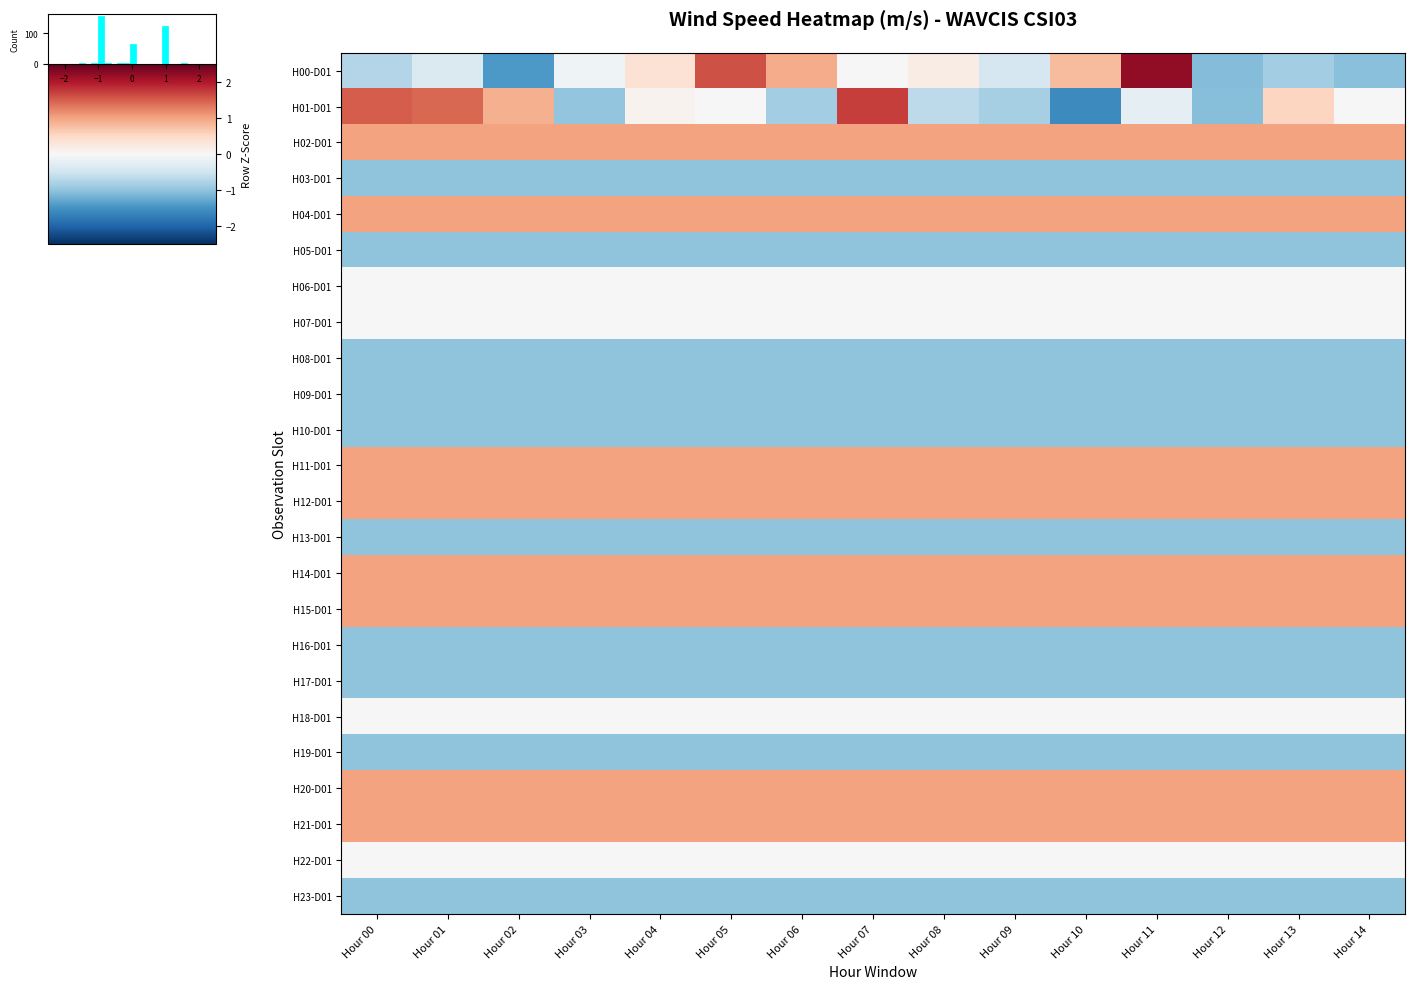

Reading right to left, transcribe all the data shown in this chart.

H00-D01: Hour 14=-1.0	Hour 13=-0.9	Hour 12=-1.1	Hour 11=2.2	Hour 10=0.8	Hour 09=-0.4	Hour 08=0.2	Hour 07=-0.0	Hour 06=0.9	Hour 05=1.6	Hour 04=0.4	Hour 03=-0.1	Hour 02=-1.4	Hour 01=-0.4	Hour 00=-0.7
H01-D01: Hour 14=0.0	Hour 13=0.5	Hour 12=-1.1	Hour 11=-0.2	Hour 10=-1.6	Hour 09=-0.8	Hour 08=-0.7	Hour 07=1.7	Hour 06=-0.9	Hour 05=0.0	Hour 04=0.1	Hour 03=-1.0	Hour 02=0.9	Hour 01=1.4	Hour 00=1.5
H02-D01: Hour 14=1.0	Hour 13=1.0	Hour 12=1.0	Hour 11=1.0	Hour 10=1.0	Hour 09=1.0	Hour 08=1.0	Hour 07=1.0	Hour 06=1.0	Hour 05=1.0	Hour 04=1.0	Hour 03=1.0	Hour 02=1.0	Hour 01=1.0	Hour 00=1.0
H03-D01: Hour 14=-1.0	Hour 13=-1.0	Hour 12=-1.0	Hour 11=-1.0	Hour 10=-1.0	Hour 09=-1.0	Hour 08=-1.0	Hour 07=-1.0	Hour 06=-1.0	Hour 05=-1.0	Hour 04=-1.0	Hour 03=-1.0	Hour 02=-1.0	Hour 01=-1.0	Hour 00=-1.0
H04-D01: Hour 14=1.0	Hour 13=1.0	Hour 12=1.0	Hour 11=1.0	Hour 10=1.0	Hour 09=1.0	Hour 08=1.0	Hour 07=1.0	Hour 06=1.0	Hour 05=1.0	Hour 04=1.0	Hour 03=1.0	Hour 02=1.0	Hour 01=1.0	Hour 00=1.0
H05-D01: Hour 14=-1.0	Hour 13=-1.0	Hour 12=-1.0	Hour 11=-1.0	Hour 10=-1.0	Hour 09=-1.0	Hour 08=-1.0	Hour 07=-1.0	Hour 06=-1.0	Hour 05=-1.0	Hour 04=-1.0	Hour 03=-1.0	Hour 02=-1.0	Hour 01=-1.0	Hour 00=-1.0
H06-D01: Hour 14=0.0	Hour 13=0.0	Hour 12=0.0	Hour 11=0.0	Hour 10=0.0	Hour 09=0.0	Hour 08=0.0	Hour 07=0.0	Hour 06=0.0	Hour 05=0.0	Hour 04=0.0	Hour 03=0.0	Hour 02=0.0	Hour 01=0.0	Hour 00=0.0
H07-D01: Hour 14=0.0	Hour 13=0.0	Hour 12=0.0	Hour 11=0.0	Hour 10=0.0	Hour 09=0.0	Hour 08=0.0	Hour 07=0.0	Hour 06=0.0	Hour 05=0.0	Hour 04=0.0	Hour 03=0.0	Hour 02=0.0	Hour 01=0.0	Hour 00=0.0
H08-D01: Hour 14=-1.0	Hour 13=-1.0	Hour 12=-1.0	Hour 11=-1.0	Hour 10=-1.0	Hour 09=-1.0	Hour 08=-1.0	Hour 07=-1.0	Hour 06=-1.0	Hour 05=-1.0	Hour 04=-1.0	Hour 03=-1.0	Hour 02=-1.0	Hour 01=-1.0	Hour 00=-1.0
H09-D01: Hour 14=-1.0	Hour 13=-1.0	Hour 12=-1.0	Hour 11=-1.0	Hour 10=-1.0	Hour 09=-1.0	Hour 08=-1.0	Hour 07=-1.0	Hour 06=-1.0	Hour 05=-1.0	Hour 04=-1.0	Hour 03=-1.0	Hour 02=-1.0	Hour 01=-1.0	Hour 00=-1.0
H10-D01: Hour 14=-1.0	Hour 13=-1.0	Hour 12=-1.0	Hour 11=-1.0	Hour 10=-1.0	Hour 09=-1.0	Hour 08=-1.0	Hour 07=-1.0	Hour 06=-1.0	Hour 05=-1.0	Hour 04=-1.0	Hour 03=-1.0	Hour 02=-1.0	Hour 01=-1.0	Hour 00=-1.0
H11-D01: Hour 14=1.0	Hour 13=1.0	Hour 12=1.0	Hour 11=1.0	Hour 10=1.0	Hour 09=1.0	Hour 08=1.0	Hour 07=1.0	Hour 06=1.0	Hour 05=1.0	Hour 04=1.0	Hour 03=1.0	Hour 02=1.0	Hour 01=1.0	Hour 00=1.0
H12-D01: Hour 14=1.0	Hour 13=1.0	Hour 12=1.0	Hour 11=1.0	Hour 10=1.0	Hour 09=1.0	Hour 08=1.0	Hour 07=1.0	Hour 06=1.0	Hour 05=1.0	Hour 04=1.0	Hour 03=1.0	Hour 02=1.0	Hour 01=1.0	Hour 00=1.0
H13-D01: Hour 14=-1.0	Hour 13=-1.0	Hour 12=-1.0	Hour 11=-1.0	Hour 10=-1.0	Hour 09=-1.0	Hour 08=-1.0	Hour 07=-1.0	Hour 06=-1.0	Hour 05=-1.0	Hour 04=-1.0	Hour 03=-1.0	Hour 02=-1.0	Hour 01=-1.0	Hour 00=-1.0
H14-D01: Hour 14=1.0	Hour 13=1.0	Hour 12=1.0	Hour 11=1.0	Hour 10=1.0	Hour 09=1.0	Hour 08=1.0	Hour 07=1.0	Hour 06=1.0	Hour 05=1.0	Hour 04=1.0	Hour 03=1.0	Hour 02=1.0	Hour 01=1.0	Hour 00=1.0
H15-D01: Hour 14=1.0	Hour 13=1.0	Hour 12=1.0	Hour 11=1.0	Hour 10=1.0	Hour 09=1.0	Hour 08=1.0	Hour 07=1.0	Hour 06=1.0	Hour 05=1.0	Hour 04=1.0	Hour 03=1.0	Hour 02=1.0	Hour 01=1.0	Hour 00=1.0
H16-D01: Hour 14=-1.0	Hour 13=-1.0	Hour 12=-1.0	Hour 11=-1.0	Hour 10=-1.0	Hour 09=-1.0	Hour 08=-1.0	Hour 07=-1.0	Hour 06=-1.0	Hour 05=-1.0	Hour 04=-1.0	Hour 03=-1.0	Hour 02=-1.0	Hour 01=-1.0	Hour 00=-1.0
H17-D01: Hour 14=-1.0	Hour 13=-1.0	Hour 12=-1.0	Hour 11=-1.0	Hour 10=-1.0	Hour 09=-1.0	Hour 08=-1.0	Hour 07=-1.0	Hour 06=-1.0	Hour 05=-1.0	Hour 04=-1.0	Hour 03=-1.0	Hour 02=-1.0	Hour 01=-1.0	Hour 00=-1.0
H18-D01: Hour 14=0.0	Hour 13=0.0	Hour 12=0.0	Hour 11=0.0	Hour 10=0.0	Hour 09=0.0	Hour 08=0.0	Hour 07=0.0	Hour 06=0.0	Hour 05=0.0	Hour 04=0.0	Hour 03=0.0	Hour 02=0.0	Hour 01=0.0	Hour 00=0.0
H19-D01: Hour 14=-1.0	Hour 13=-1.0	Hour 12=-1.0	Hour 11=-1.0	Hour 10=-1.0	Hour 09=-1.0	Hour 08=-1.0	Hour 07=-1.0	Hour 06=-1.0	Hour 05=-1.0	Hour 04=-1.0	Hour 03=-1.0	Hour 02=-1.0	Hour 01=-1.0	Hour 00=-1.0
H20-D01: Hour 14=1.0	Hour 13=1.0	Hour 12=1.0	Hour 11=1.0	Hour 10=1.0	Hour 09=1.0	Hour 08=1.0	Hour 07=1.0	Hour 06=1.0	Hour 05=1.0	Hour 04=1.0	Hour 03=1.0	Hour 02=1.0	Hour 01=1.0	Hour 00=1.0
H21-D01: Hour 14=1.0	Hour 13=1.0	Hour 12=1.0	Hour 11=1.0	Hour 10=1.0	Hour 09=1.0	Hour 08=1.0	Hour 07=1.0	Hour 06=1.0	Hour 05=1.0	Hour 04=1.0	Hour 03=1.0	Hour 02=1.0	Hour 01=1.0	Hour 00=1.0
H22-D01: Hour 14=0.0	Hour 13=0.0	Hour 12=0.0	Hour 11=0.0	Hour 10=0.0	Hour 09=0.0	Hour 08=0.0	Hour 07=0.0	Hour 06=0.0	Hour 05=0.0	Hour 04=0.0	Hour 03=0.0	Hour 02=0.0	Hour 01=0.0	Hour 00=0.0
H23-D01: Hour 14=-1.0	Hour 13=-1.0	Hour 12=-1.0	Hour 11=-1.0	Hour 10=-1.0	Hour 09=-1.0	Hour 08=-1.0	Hour 07=-1.0	Hour 06=-1.0	Hour 05=-1.0	Hour 04=-1.0	Hour 03=-1.0	Hour 02=-1.0	Hour 01=-1.0	Hour 00=-1.0